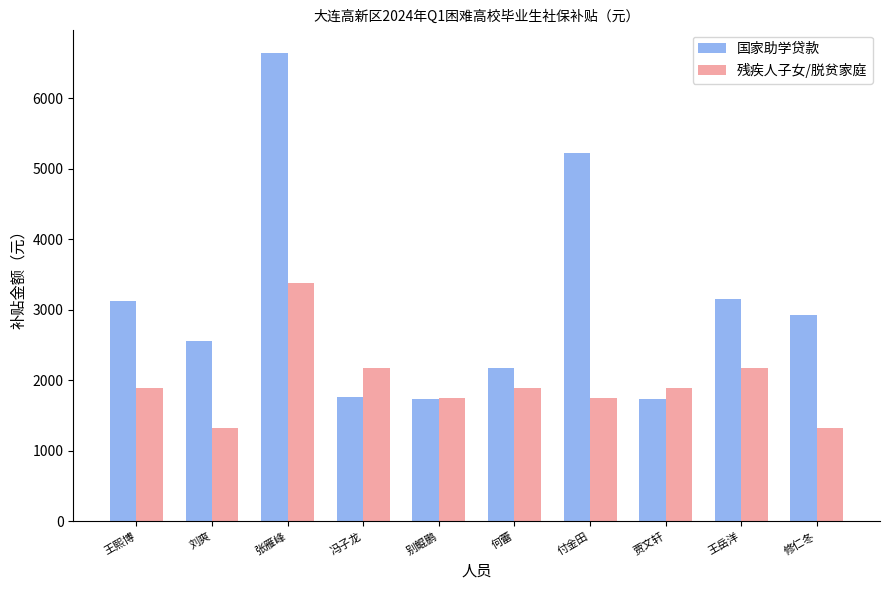

What position from the left is 别鲲鹏?

5